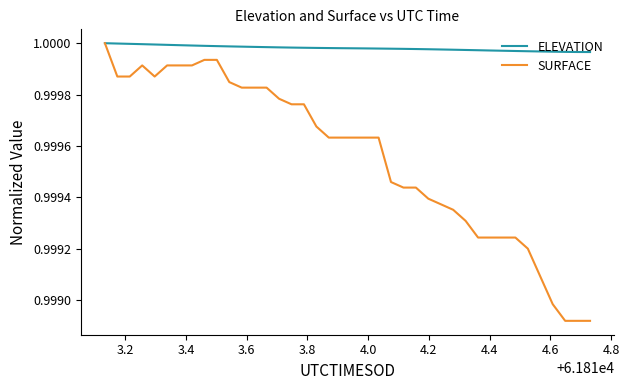

Which series has the largest range (max minus min)?

SURFACE